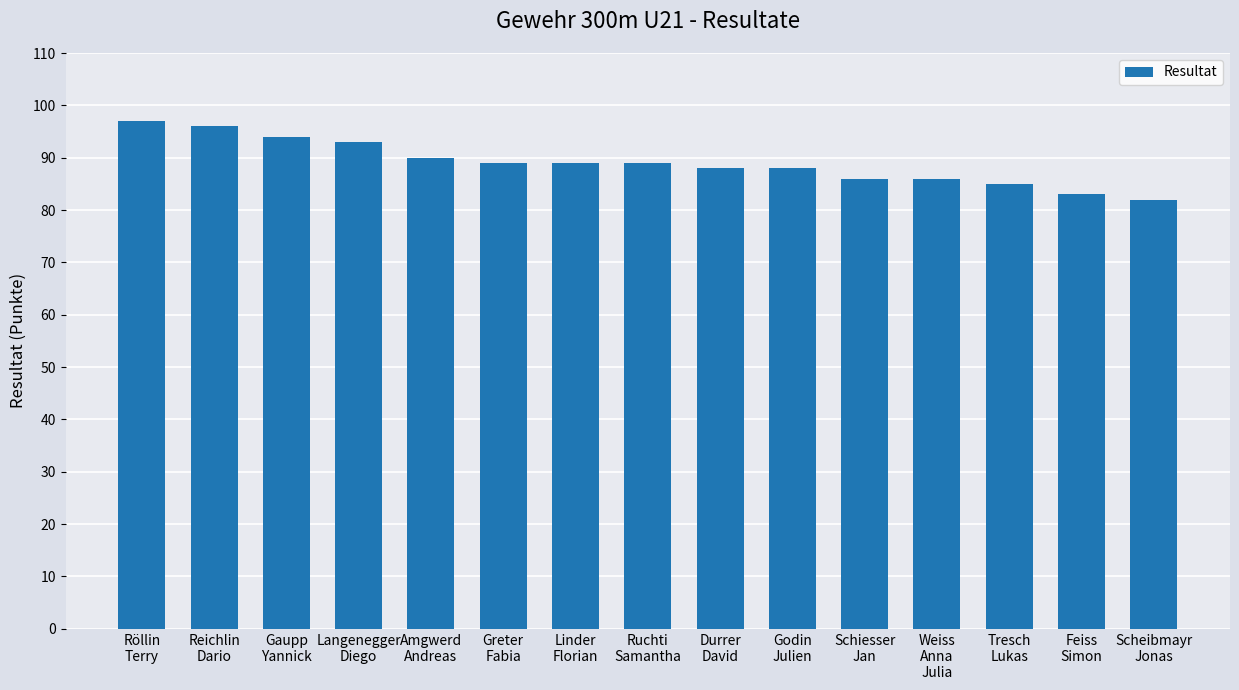

The chart shows a value of 85 at Tresch
Lukas. True or false?

True